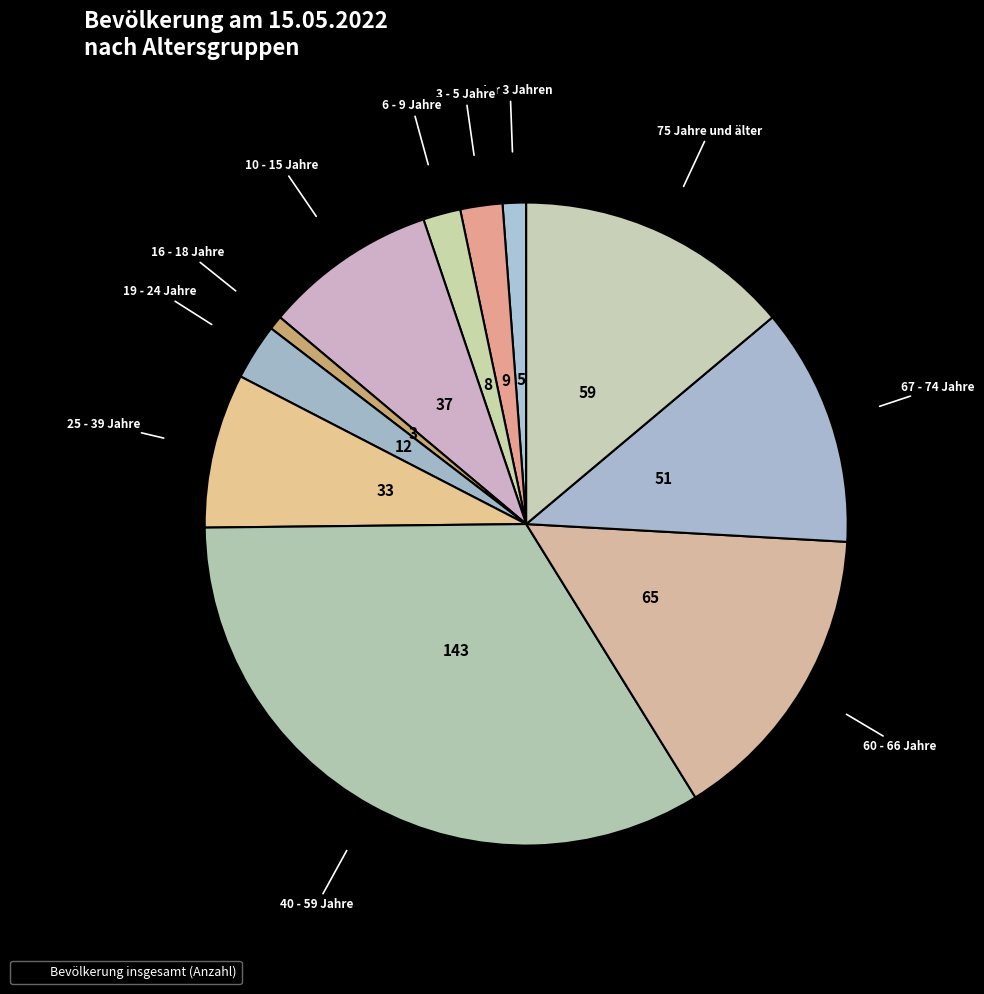

Count the number of slices in the pie.

11